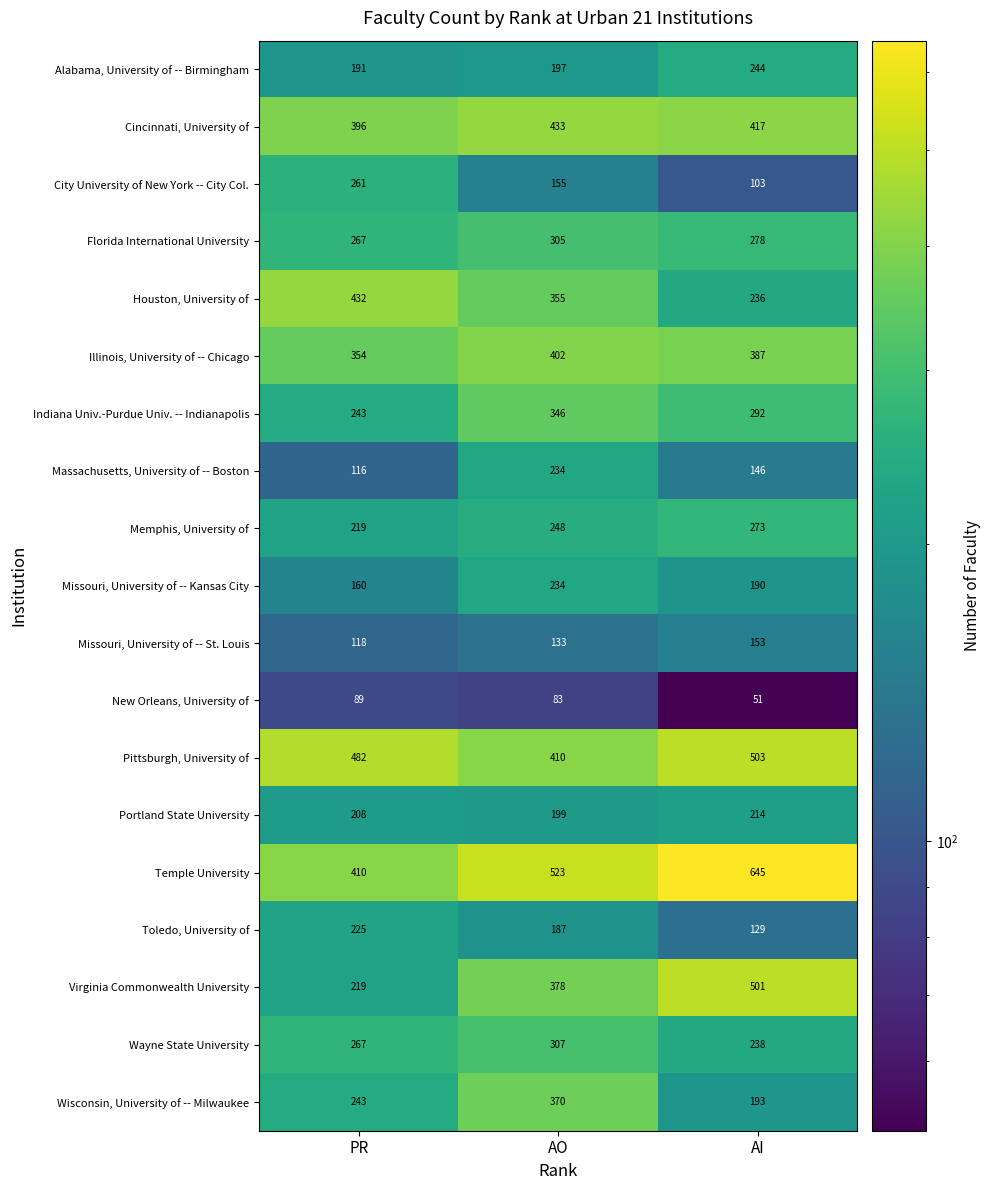

At which category is the sum across all series the highest?

AO